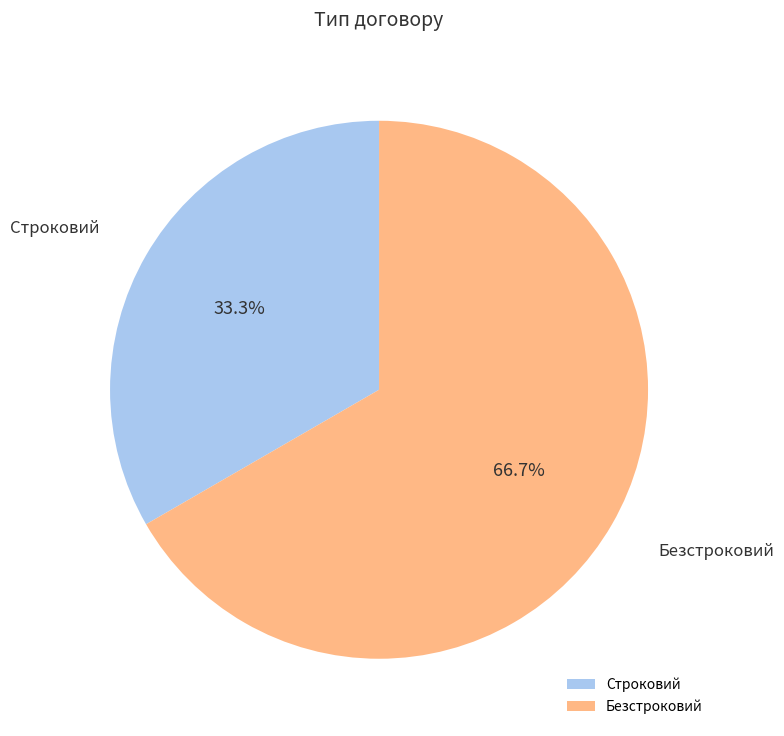

Does any single category account for the majority?

Yes